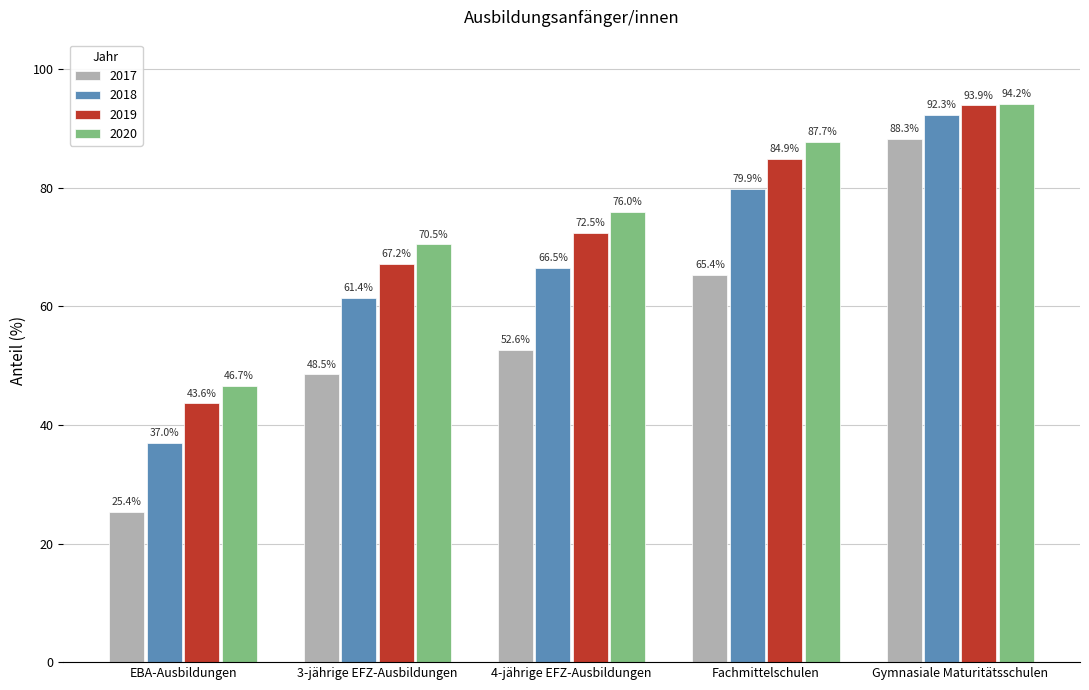

At how many categories does at least one series exceed 83?

2